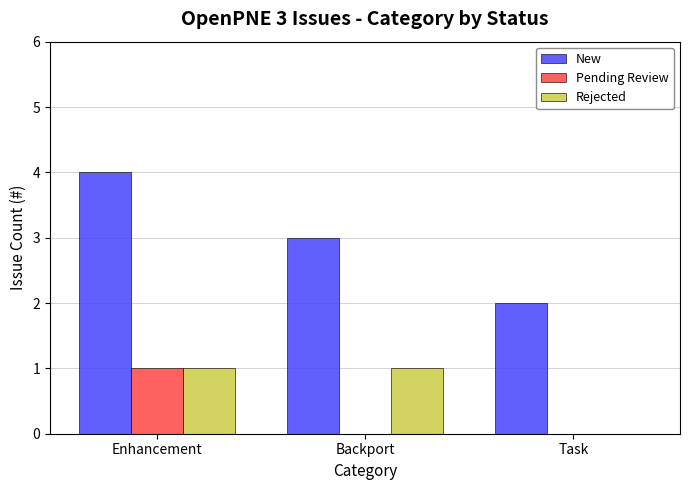

Is the value of New at Task greater than the value of Rejected at Task?

Yes